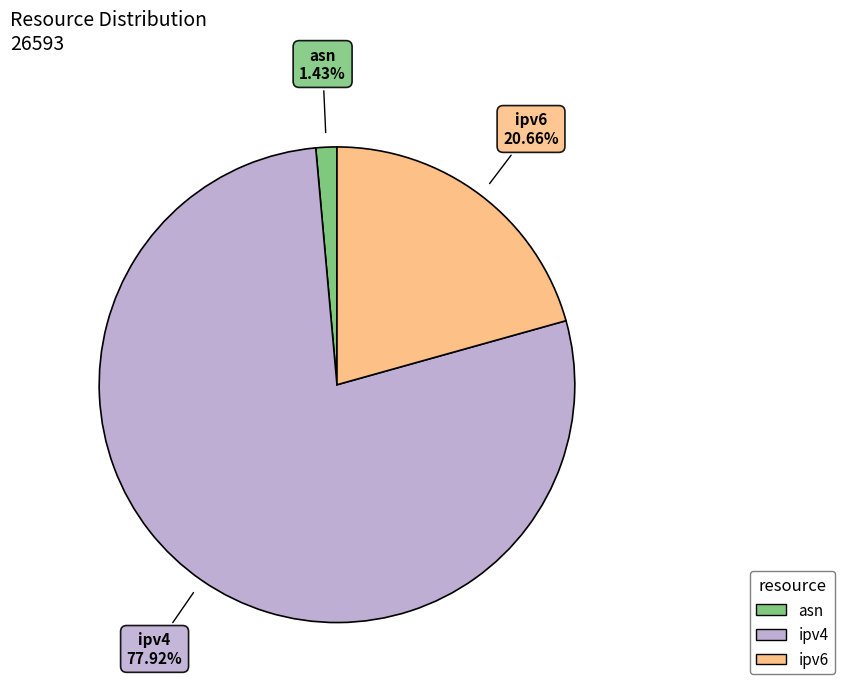

Which category accounts for the majority?

ipv4